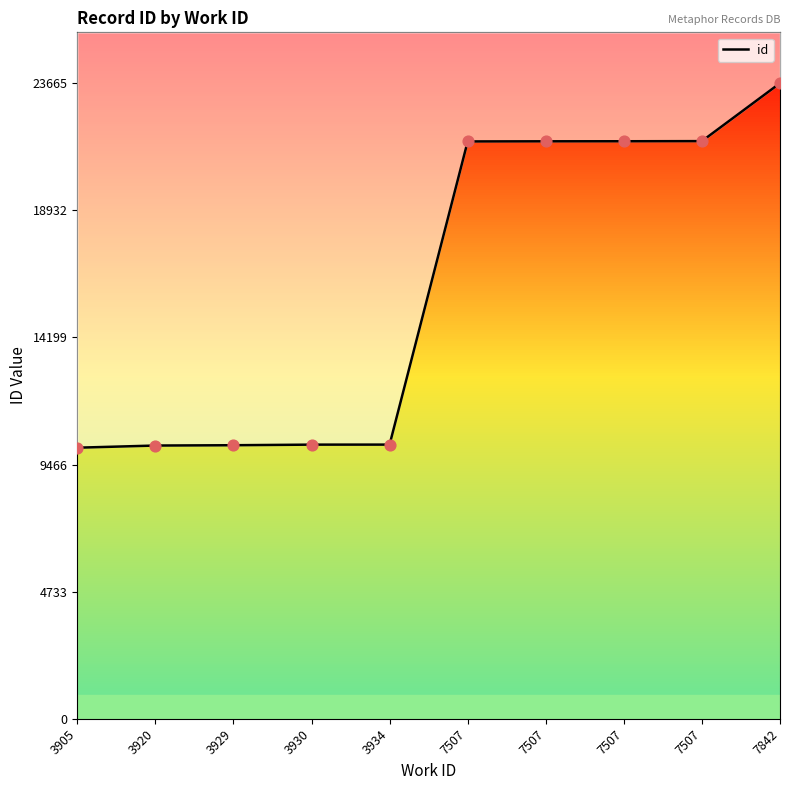

What is the ratio of the value at 7507 to the value at 7507?

1.0